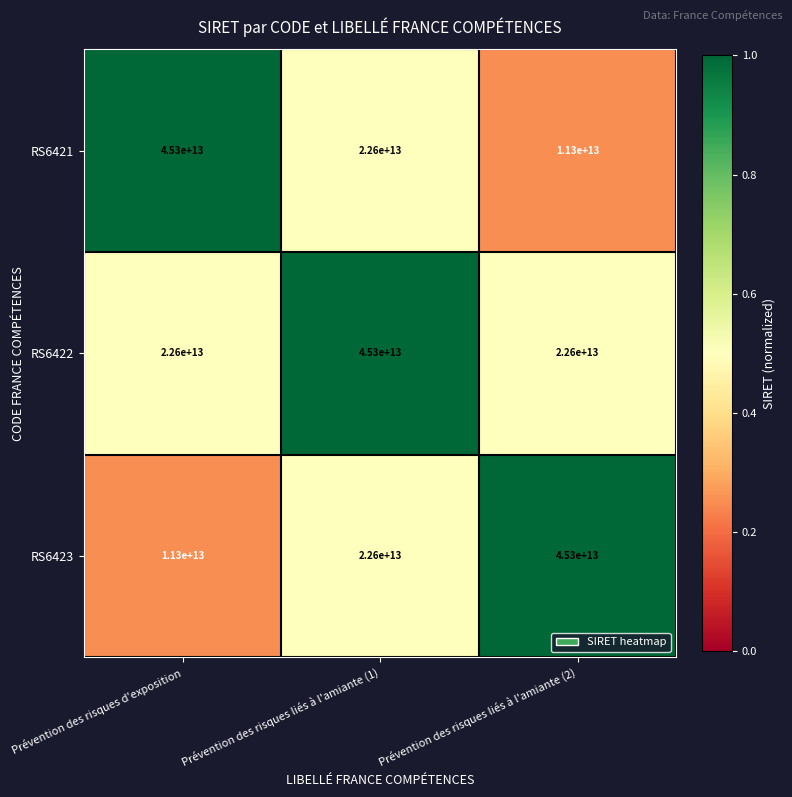

The RS6422 series shows 45300000000000 at Prévention des risques liés à l'amiante (1). True or false?

True